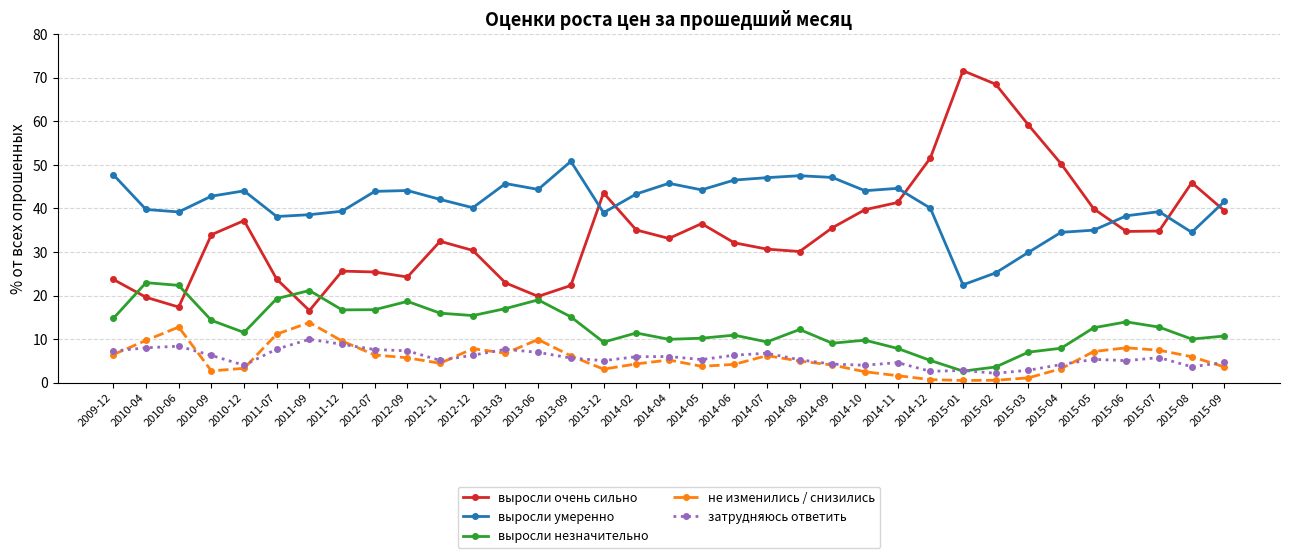

How many lines are shown in the chart?

5